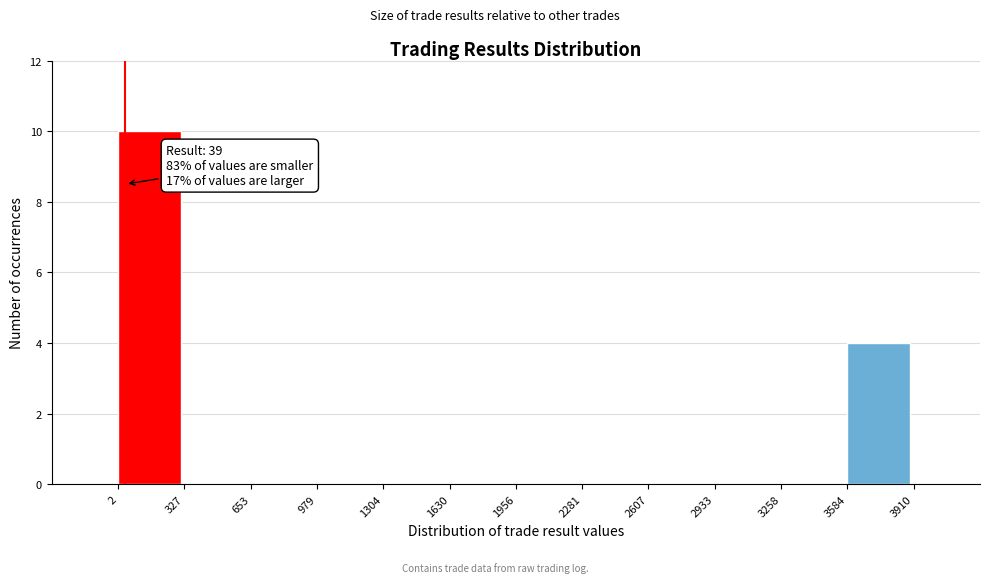

Over which range of the x-axis is the bar tallest?

2 to 327